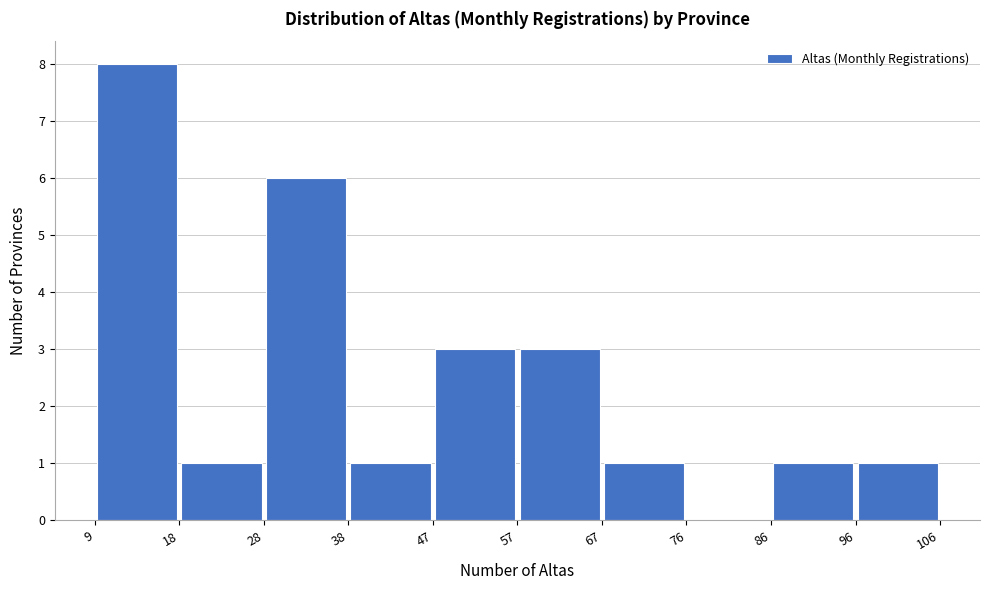

How tall is the bar that spans 18 to 28 on the x-axis? The values are not printed on the chart, so give them approximately, as read against the axis.

1